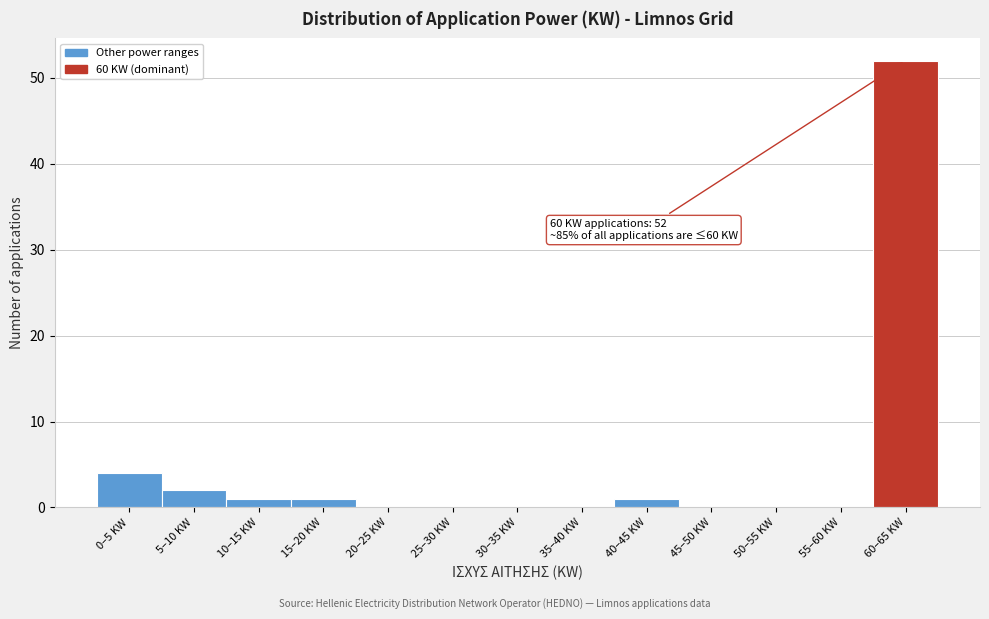

Reading left to right, extract all data points from this chart.

0–5 KW=4	5–10 KW=2	10–15 KW=1	15–20 KW=1	20–25 KW=0	25–30 KW=0	30–35 KW=0	35–40 KW=0	40–45 KW=1	45–50 KW=0	50–55 KW=0	55–60 KW=0	60–65 KW=52